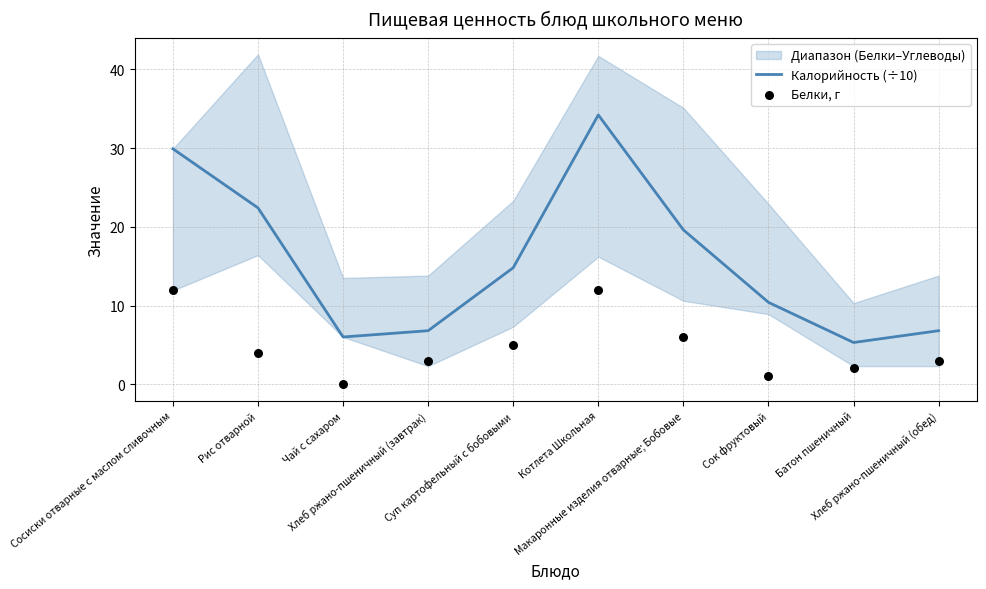

At which category is the sum across all series the highest?

Котлета Школьная